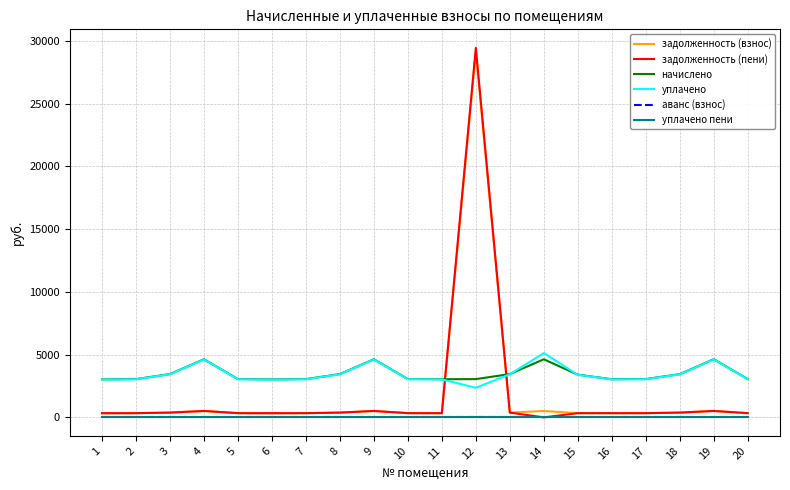

What is the maximum value for уплачено?

5124.8